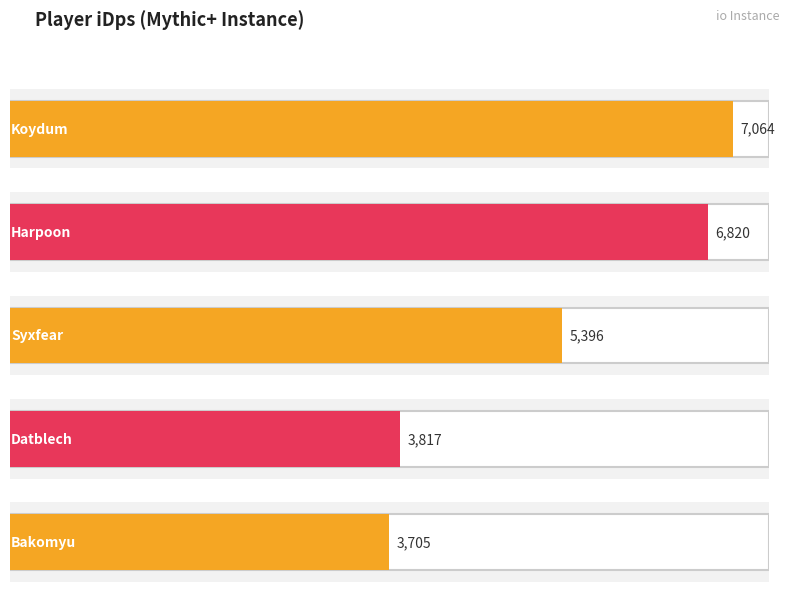

List the labels in order of value, largest first.

Koydum, Harpoon, Syxfear, Datblech, Bakomyu